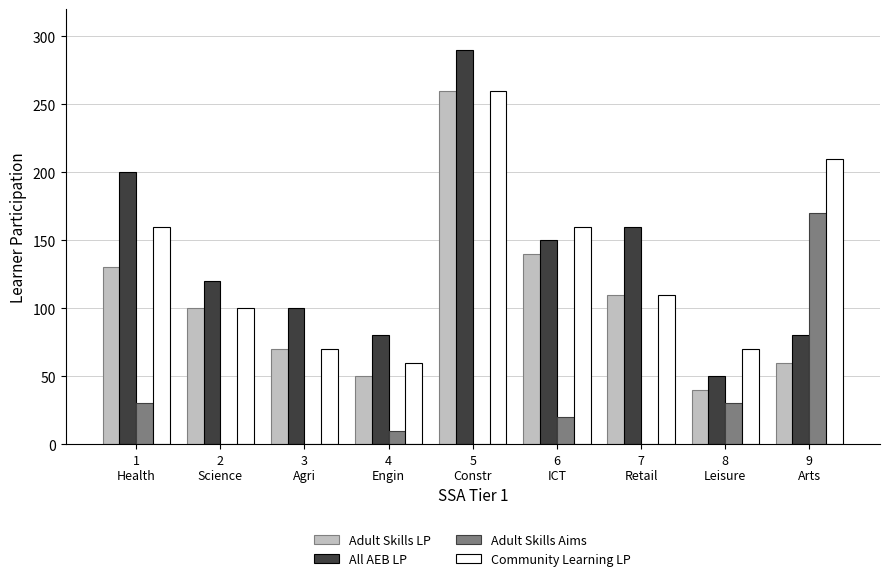

Reading right to left, extract all data points from this chart.

Adult Skills LP: 9
Arts=60	8
Leisure=40	7
Retail=110	6
ICT=140	5
Constr=260	4
Engin=50	3
Agri=70	2
Science=100	1
Health=130
Adult Skills Aims: 9
Arts=80	8
Leisure=50	7
Retail=160	6
ICT=150	5
Constr=290	4
Engin=80	3
Agri=100	2
Science=120	1
Health=200
Community Learning LP: 9
Arts=170	8
Leisure=30	7
Retail=0	6
ICT=20	5
Constr=0	4
Engin=10	3
Agri=0	2
Science=0	1
Health=30
All AEB LP: 9
Arts=210	8
Leisure=70	7
Retail=110	6
ICT=160	5
Constr=260	4
Engin=60	3
Agri=70	2
Science=100	1
Health=160